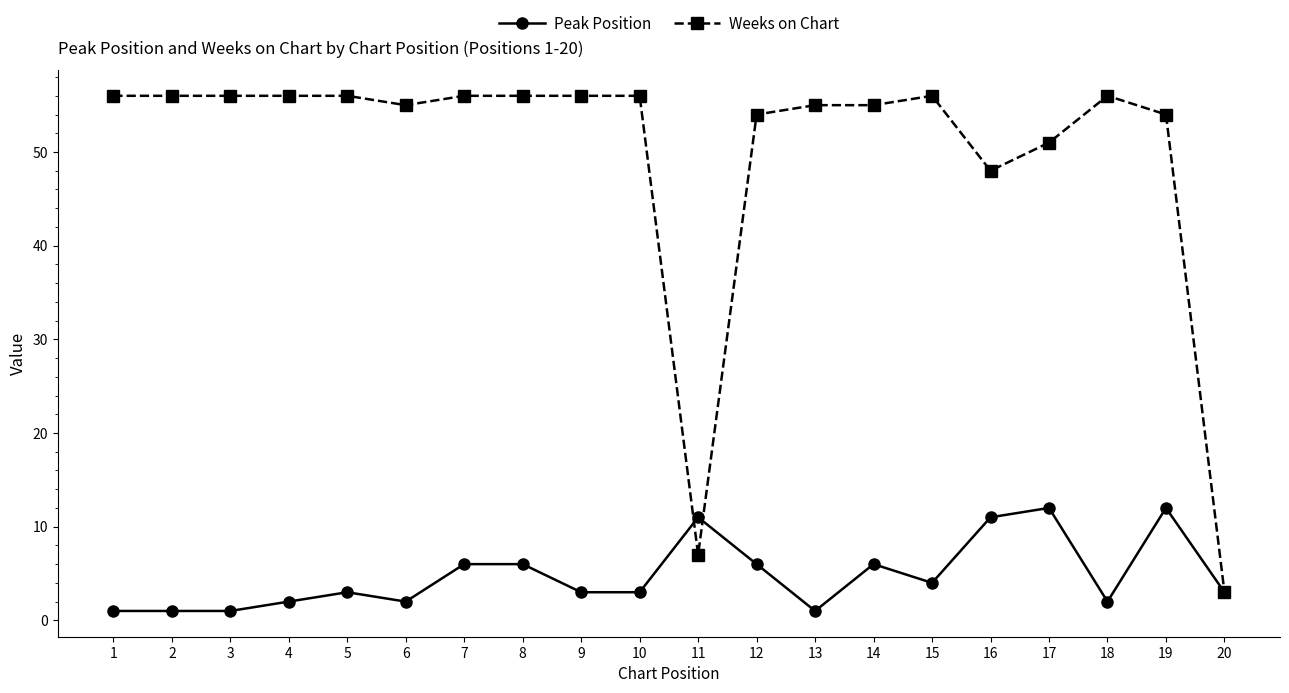

Which series has the largest range (max minus min)?

Weeks on Chart